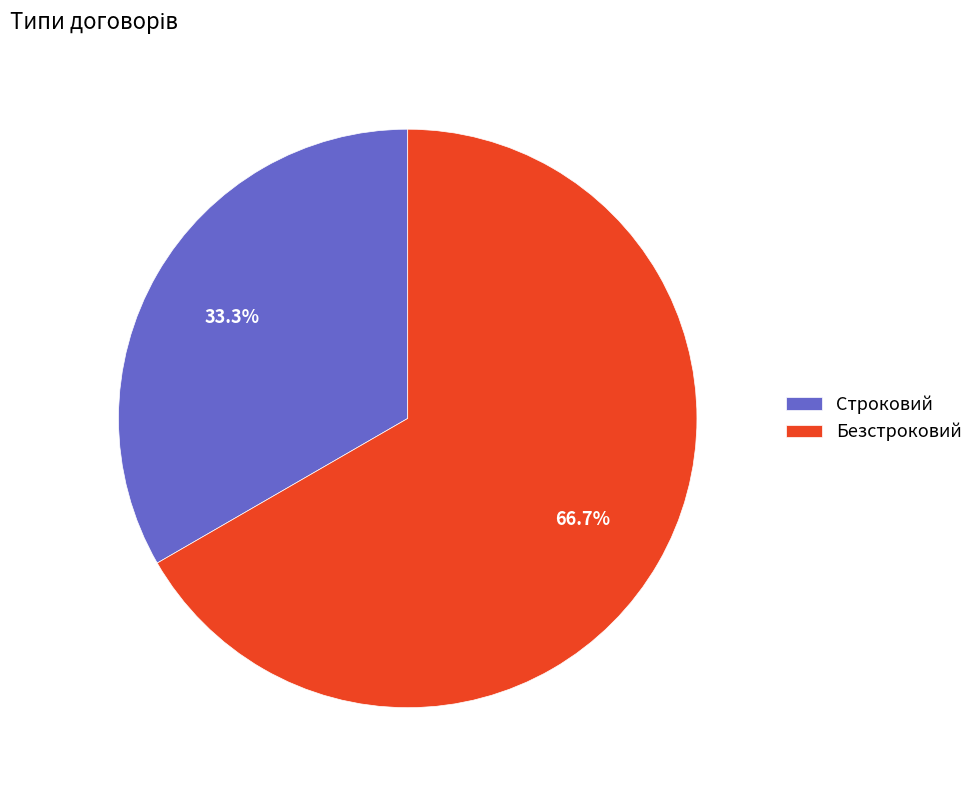

To the nearest percent, what is the difference between the Строковий and Безстроковий slice percentages?

33%